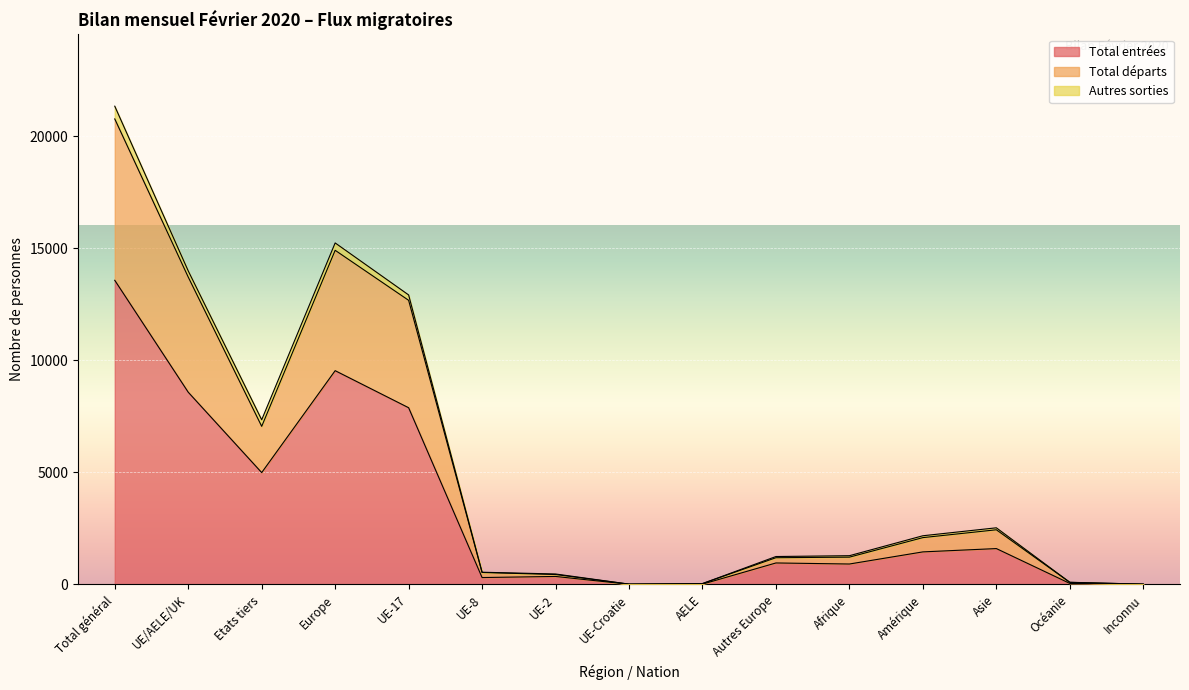

What is the maximum value for Total entrées?

13576